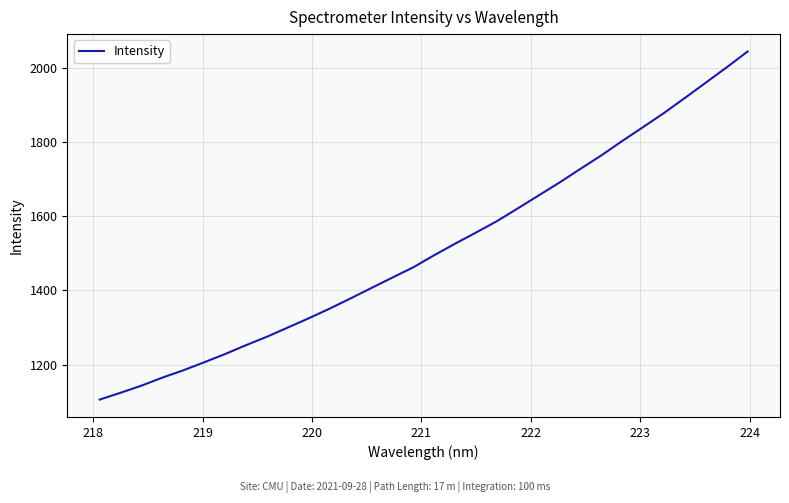

True or false: the data has more than 2 interior local peaks.

False